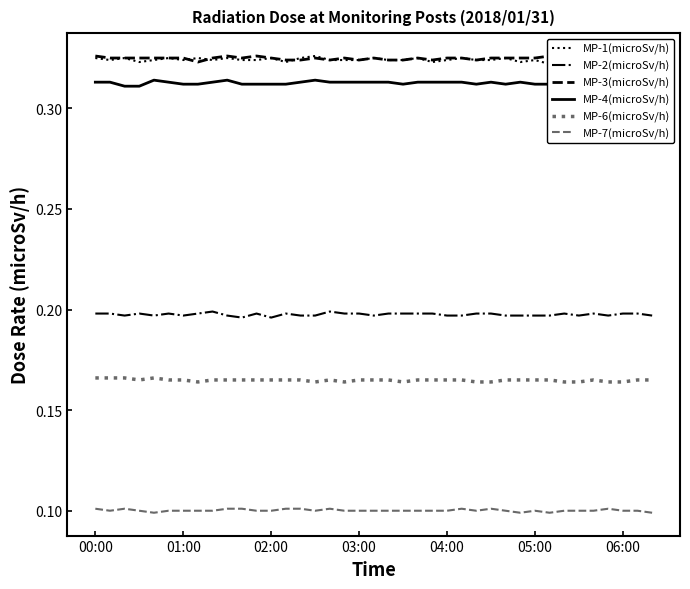

What is the value of the MP-7(microSv/h) point at the 21st from the left?

0.1